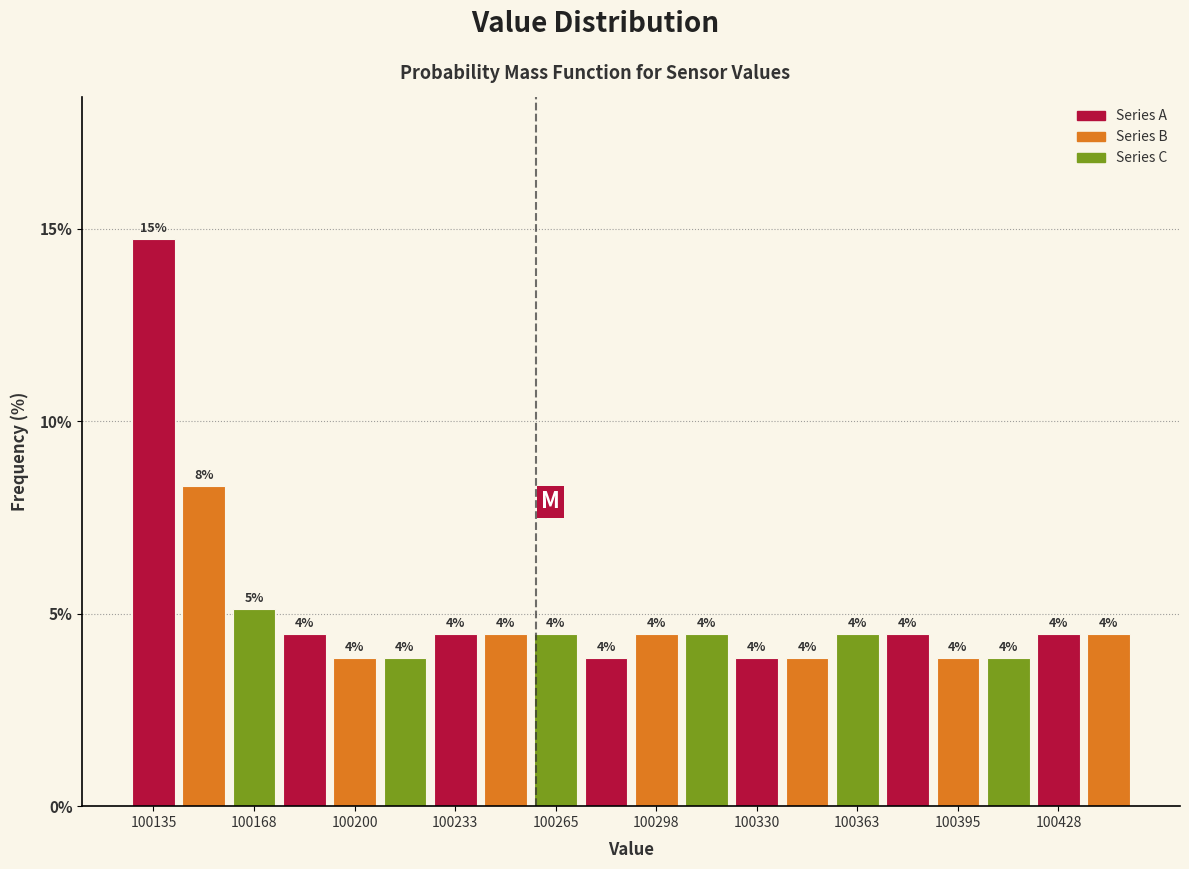

Around what value on the x-axis is the tallest bar? Give the approximate position of its centre, as read against the axis.

100135